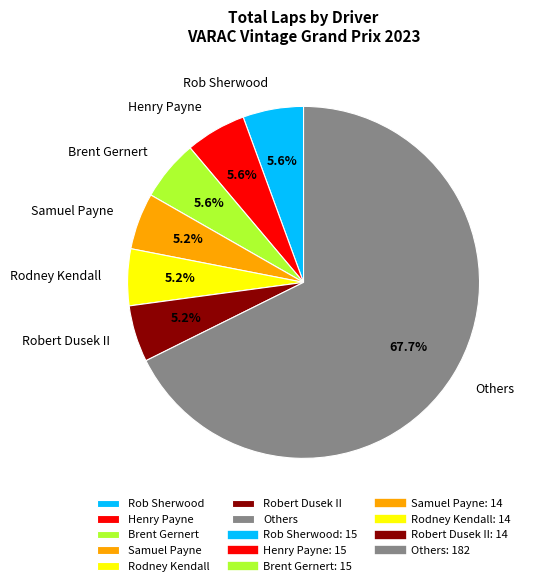

What is the ratio of the value at Samuel Payne to the value at Rob Sherwood?

0.9